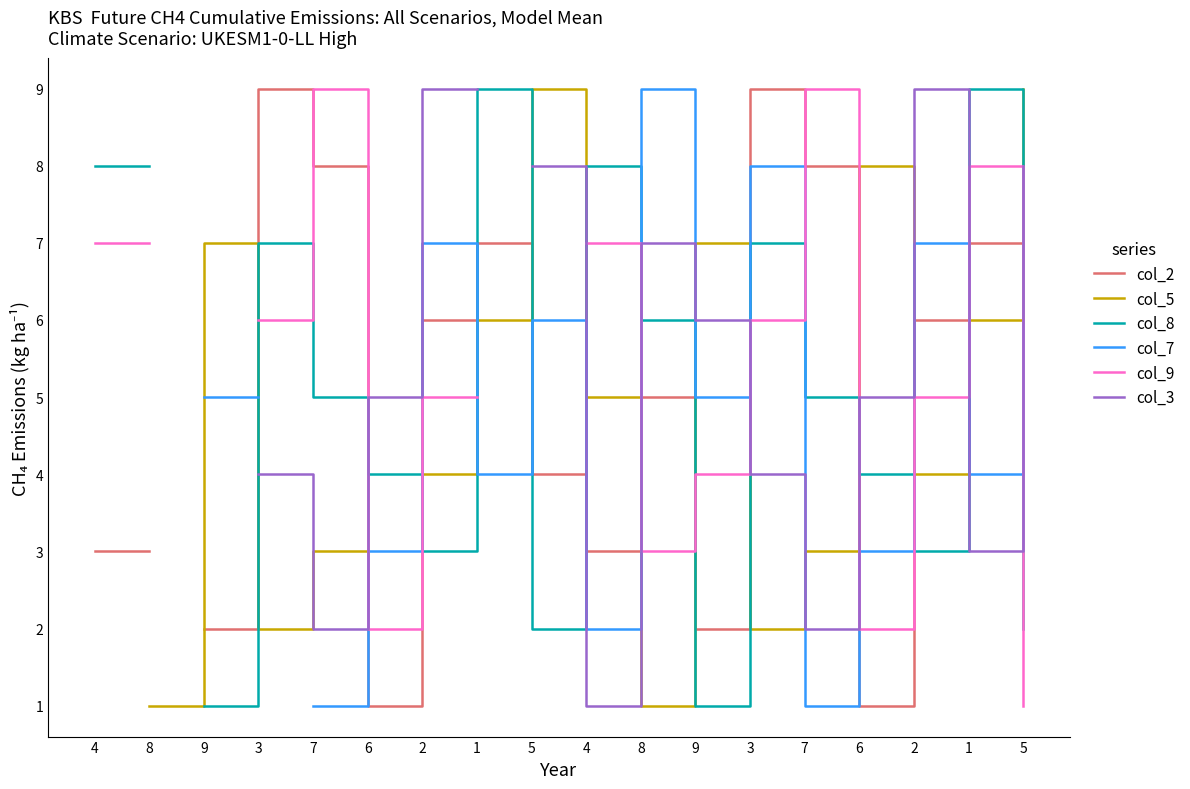

Which series changed the most between 8 and 1?

col_5